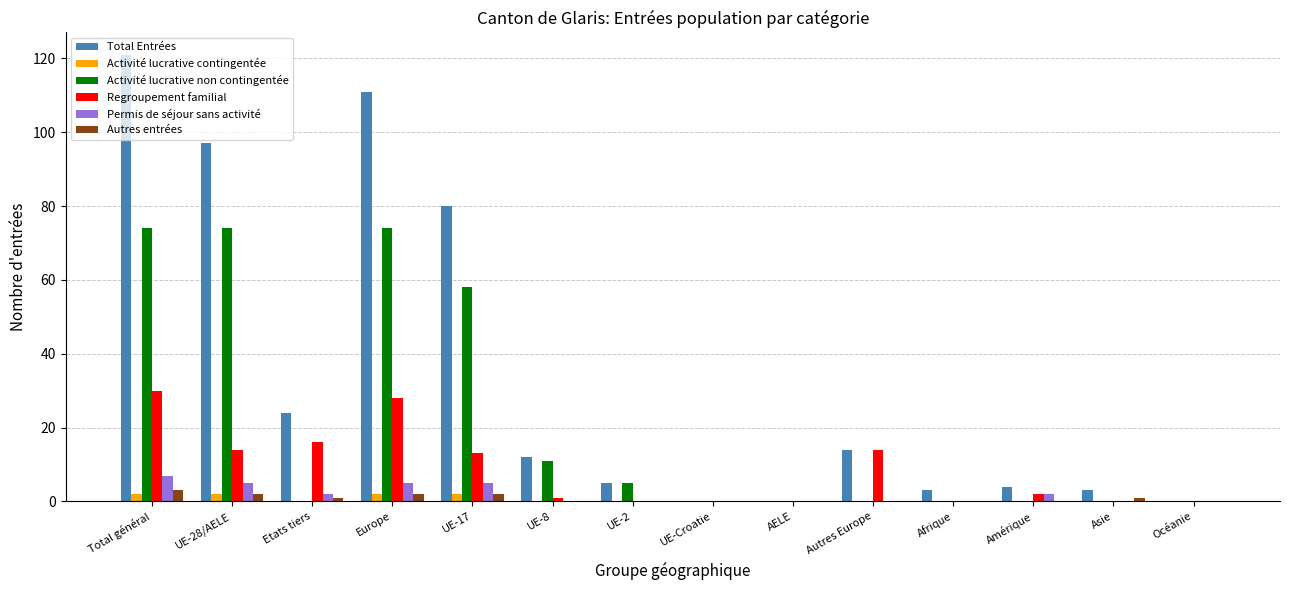

The value of Regroupement familial at Océanie is 0. True or false?

True